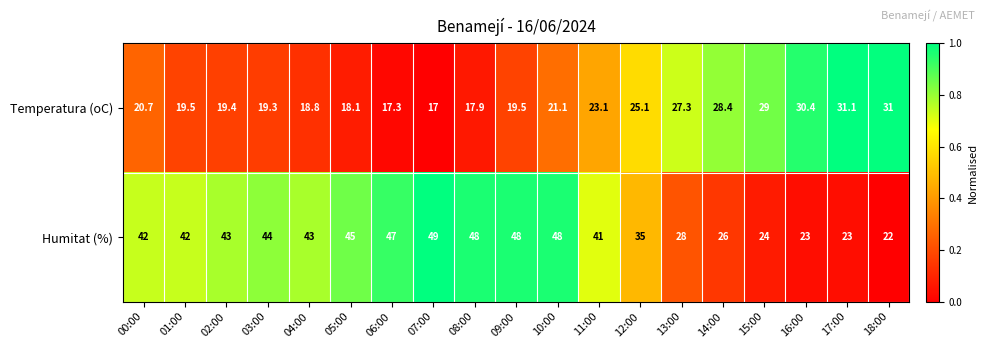

Which series has the widest spread of values?

Humitat (%)